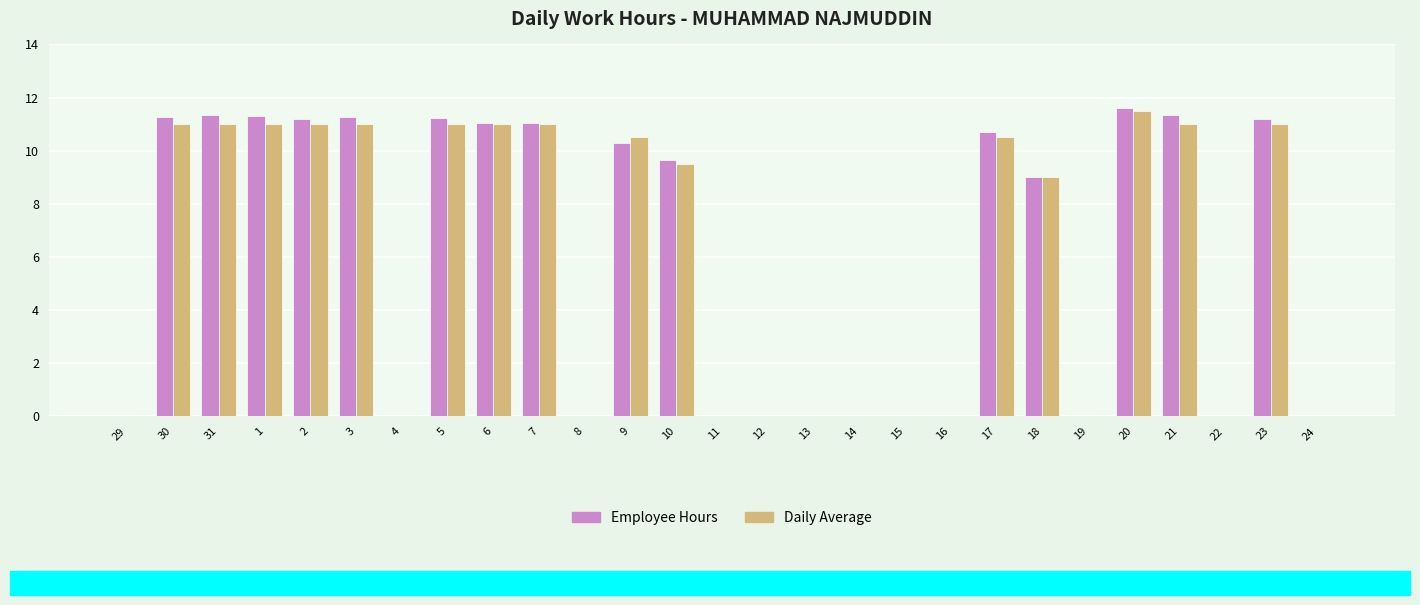

What is the sum of all Daily Average values?

161.0